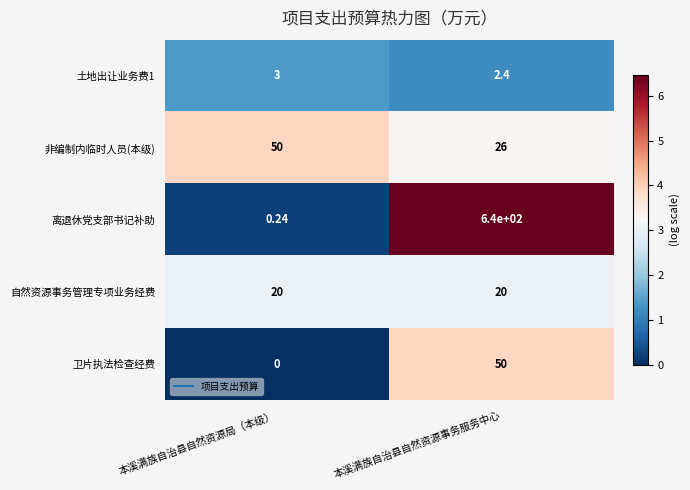

List the labels in order of 非编制内临时人员(本级) value, largest first.

本溪满族自治县自然资源局（本级）, 本溪满族自治县自然资源事务服务中心